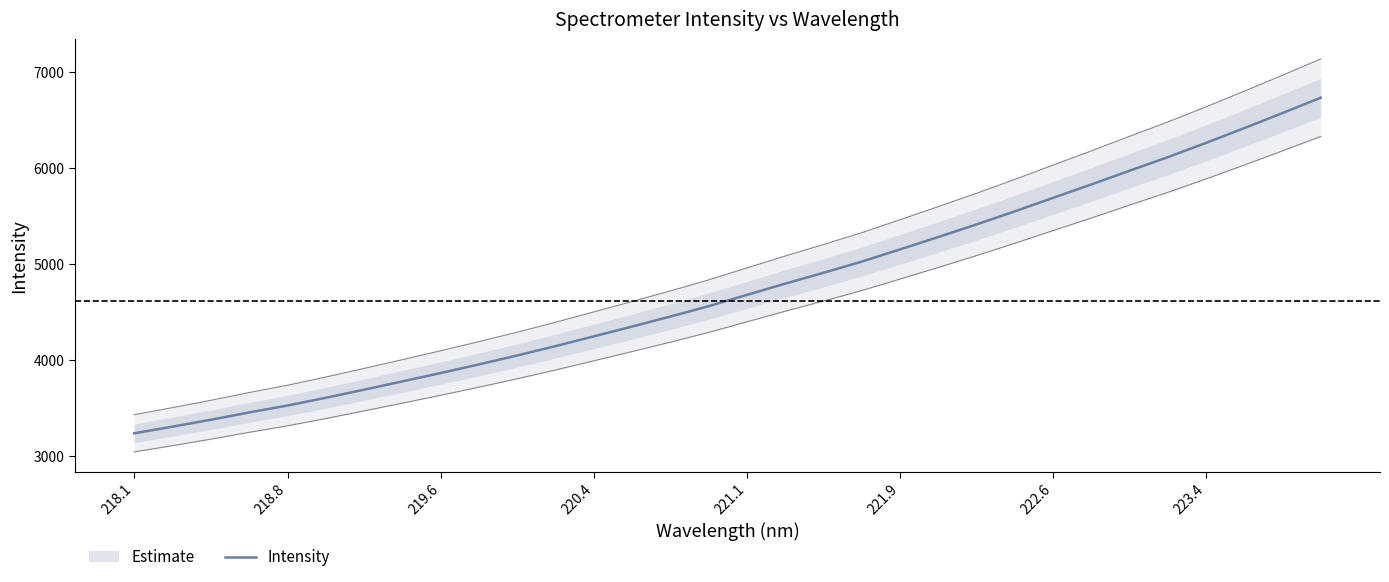

The Intensity series shows 5636.7 at 218.1. True or false?

False